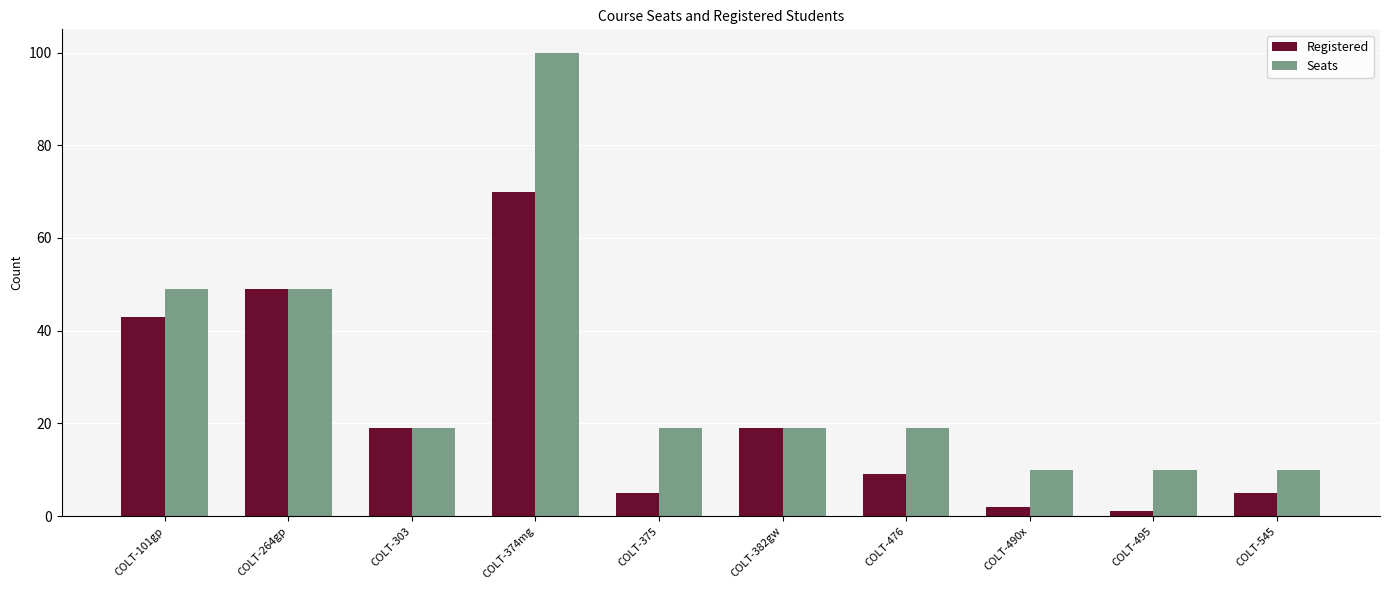

What value does the Seats series have at COLT-264gp, to the nearest 10?

50